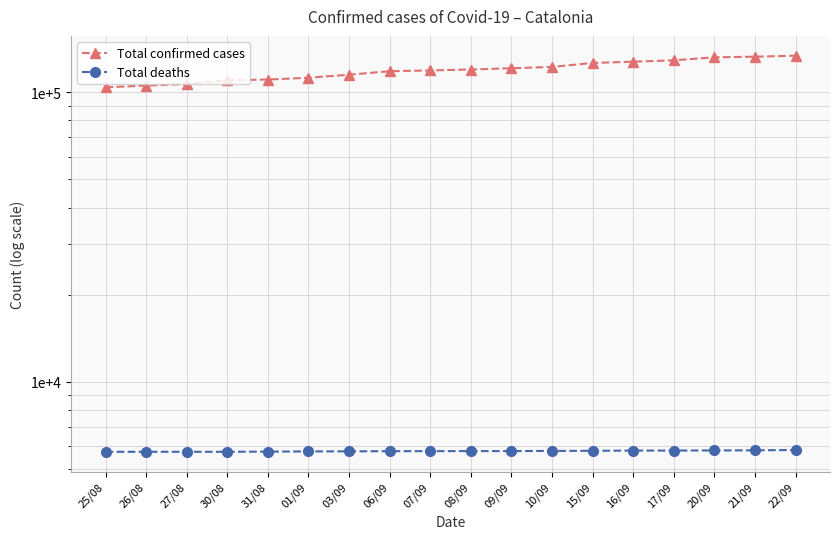

Where is Total confirmed cases nearest to the value 118917?

07/09